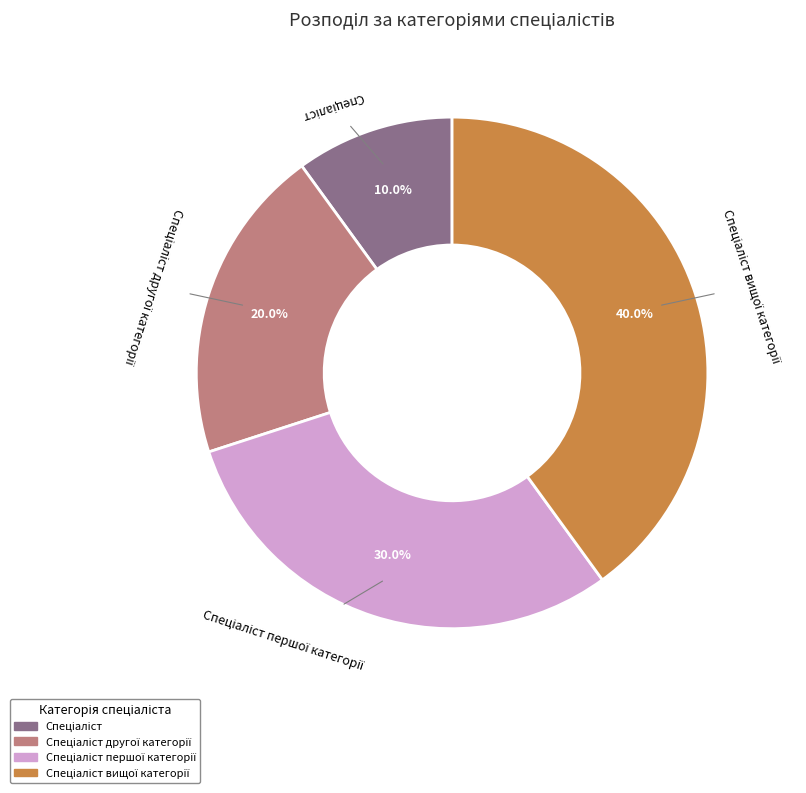

Is there a majority slice in this chart?

No